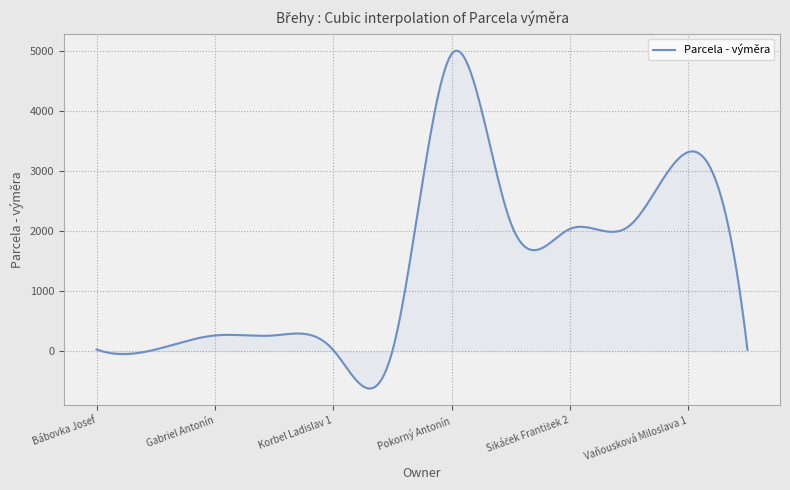

What is the maximum value shown in the chart?

5006.0